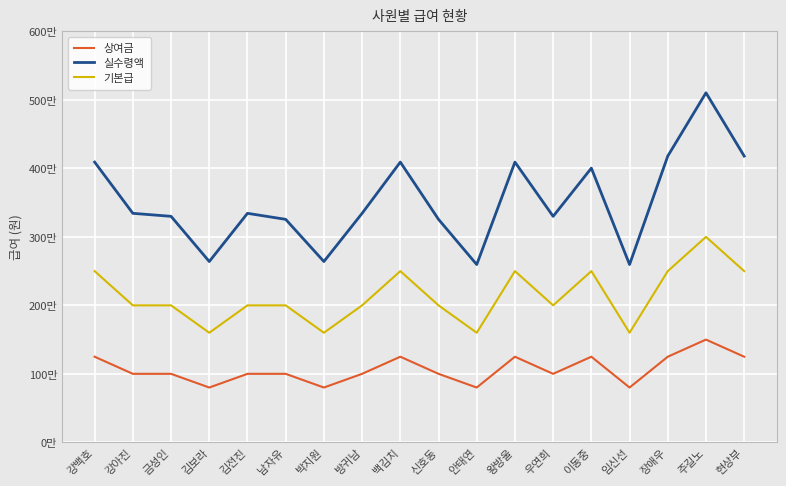

Does the chart display data point markers on the line(s)?

No